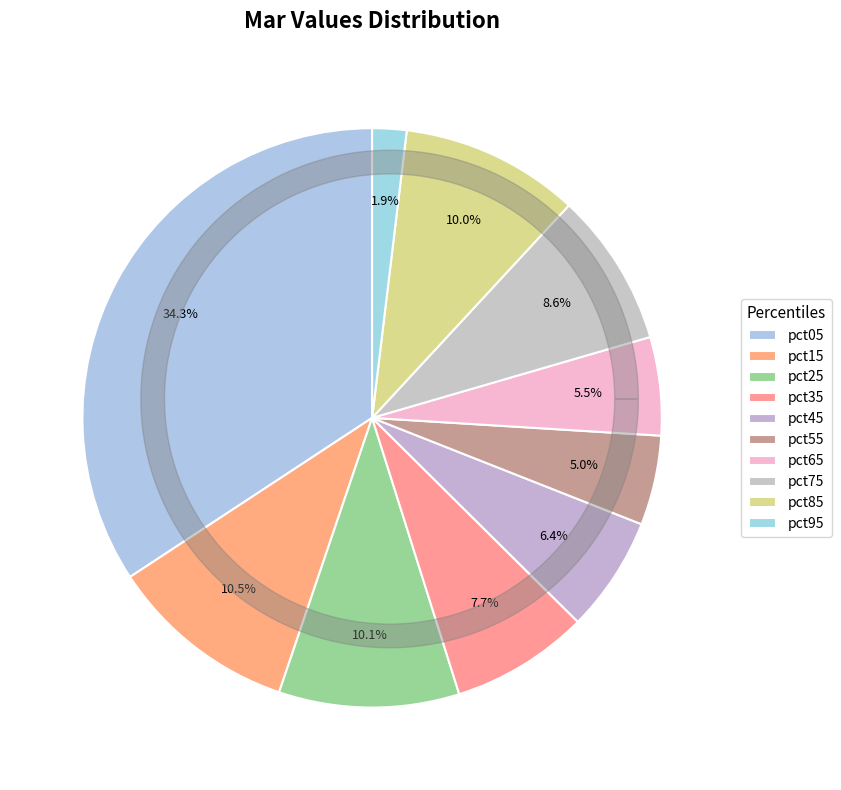

Rank the categories by value from lowest to highest.

pct95, pct55, pct65, pct45, pct35, pct75, pct85, pct25, pct15, pct05